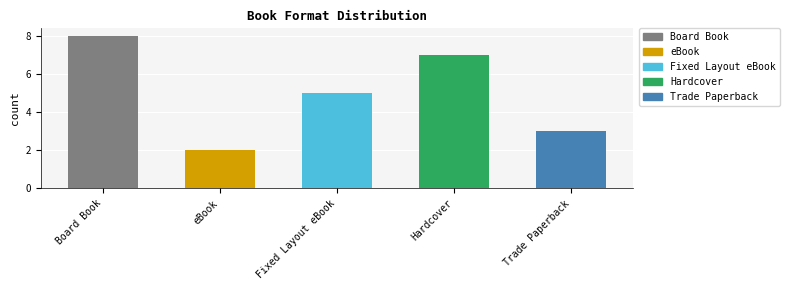

What is the label of the 2nd bar from the left?

eBook